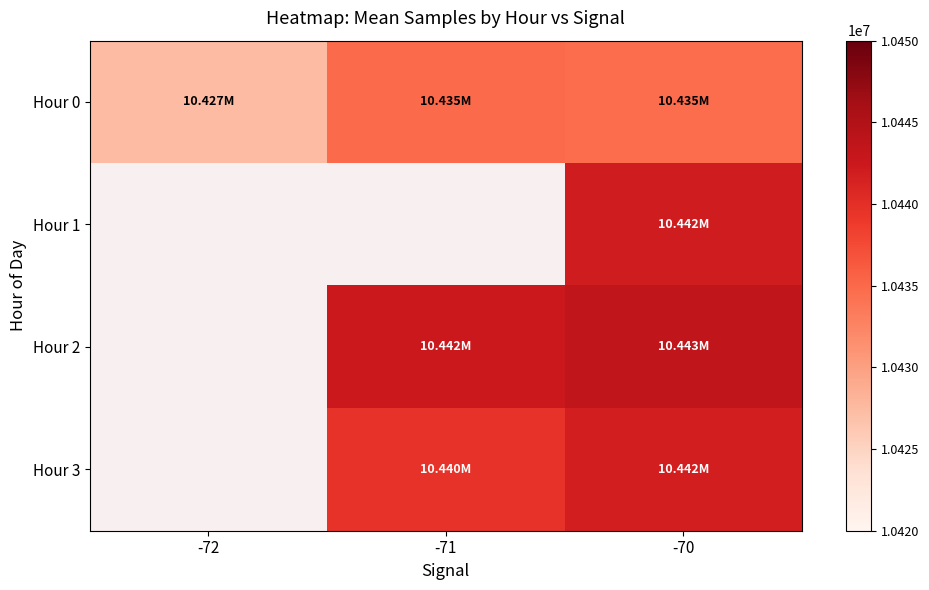

At which category is the sum across all series the highest?

-70